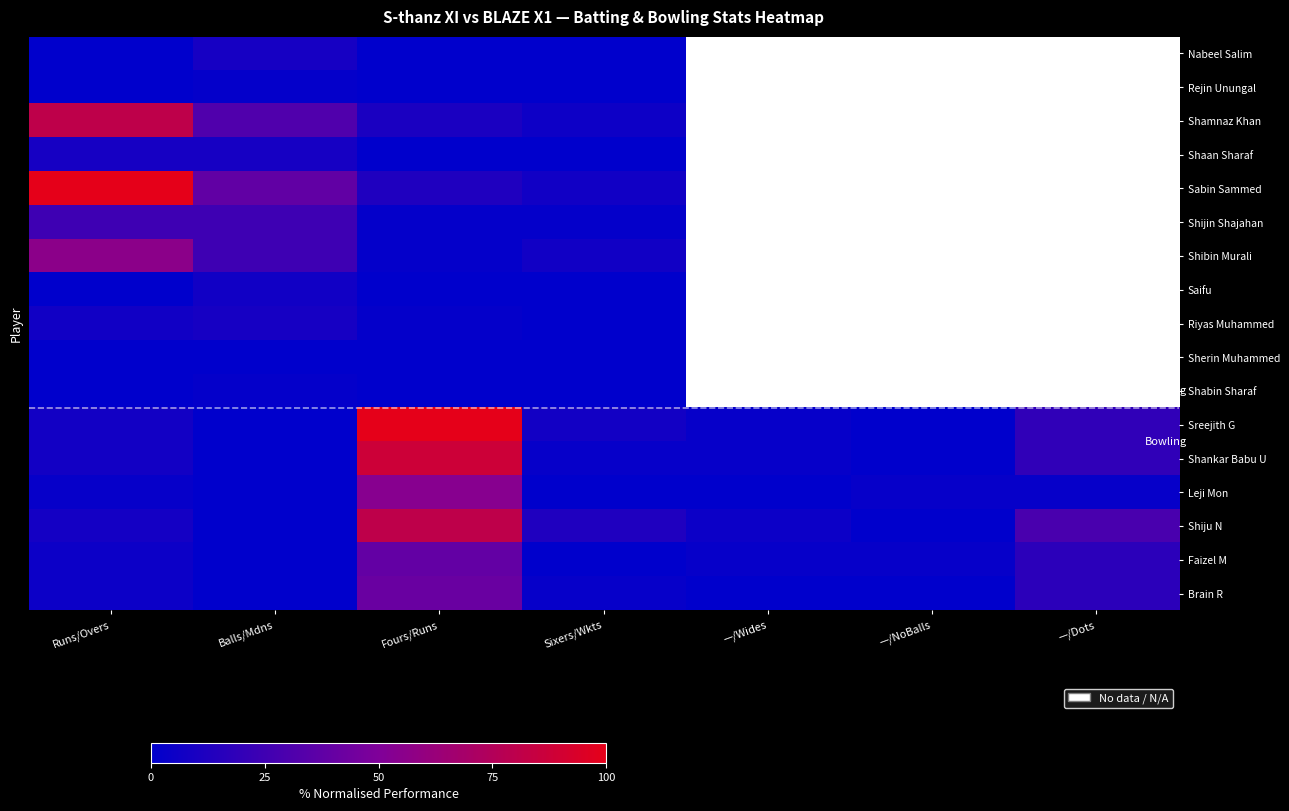

How many distinct data groups are displayed?

17